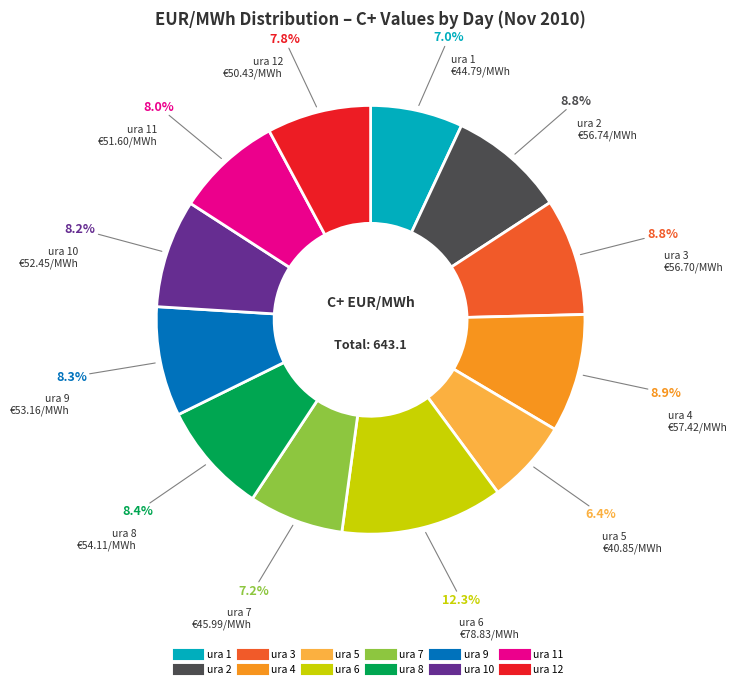

Is there any slice that represents more than half of the pie?

No